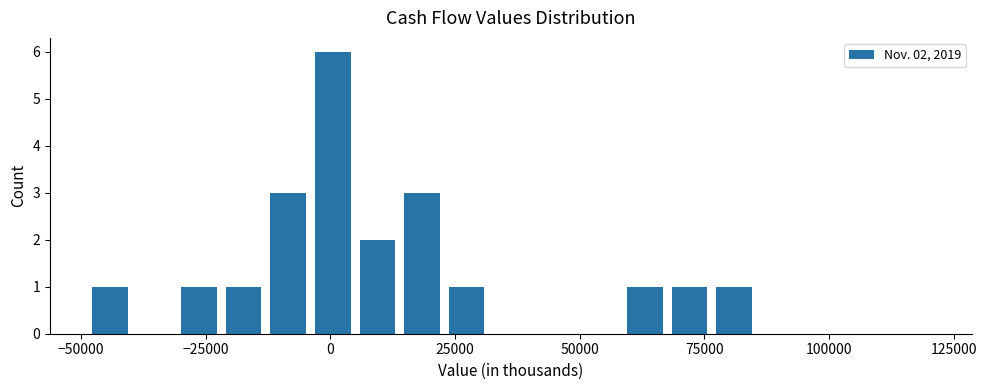

Read against the x-axis, roughly where is the centre of the tallest bar?

0